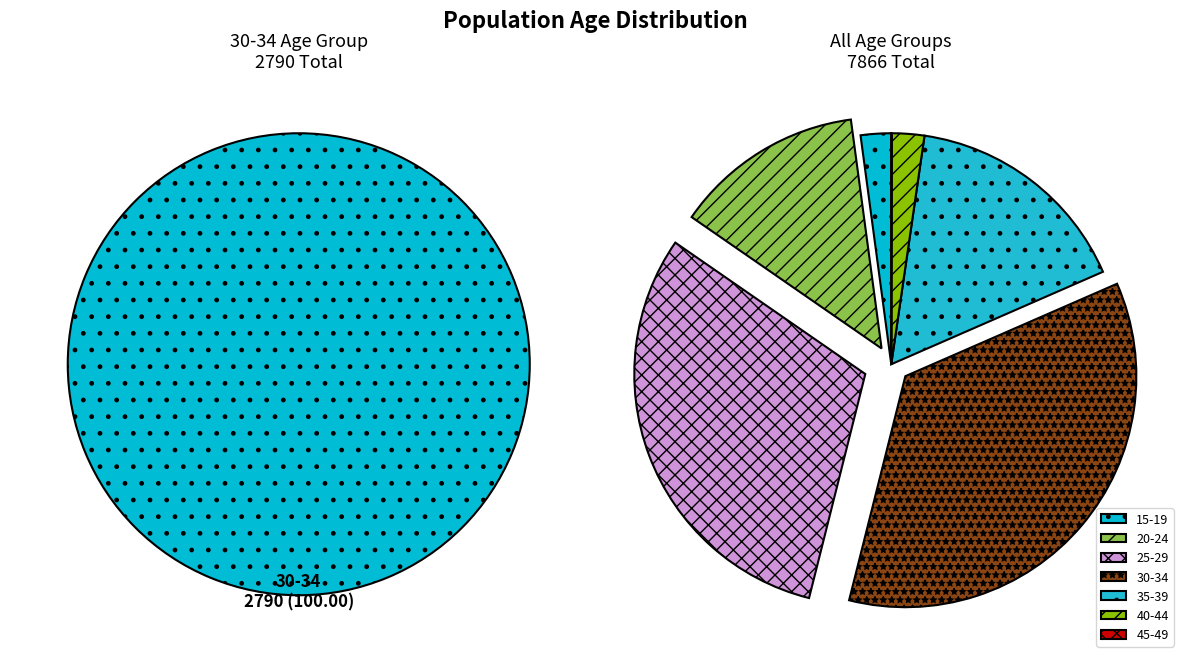

Is there any slice that represents more than half of the pie?

No